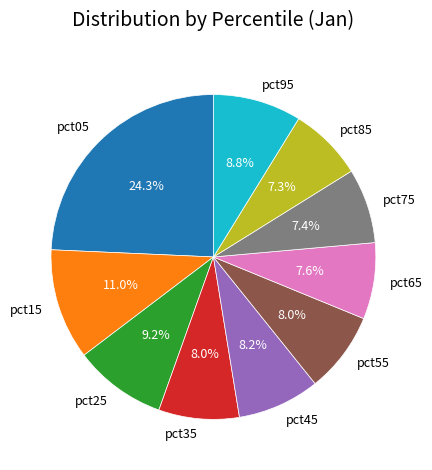

What is the largest slice in the pie chart?

pct05